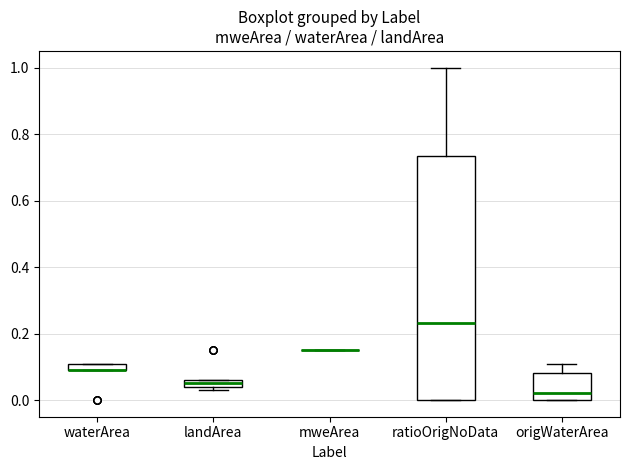

Where does the upper whisker of the box for origWaterArea end on the y-axis? The values are not printed on the chart, so give them approximately, as read against the axis.

0.12